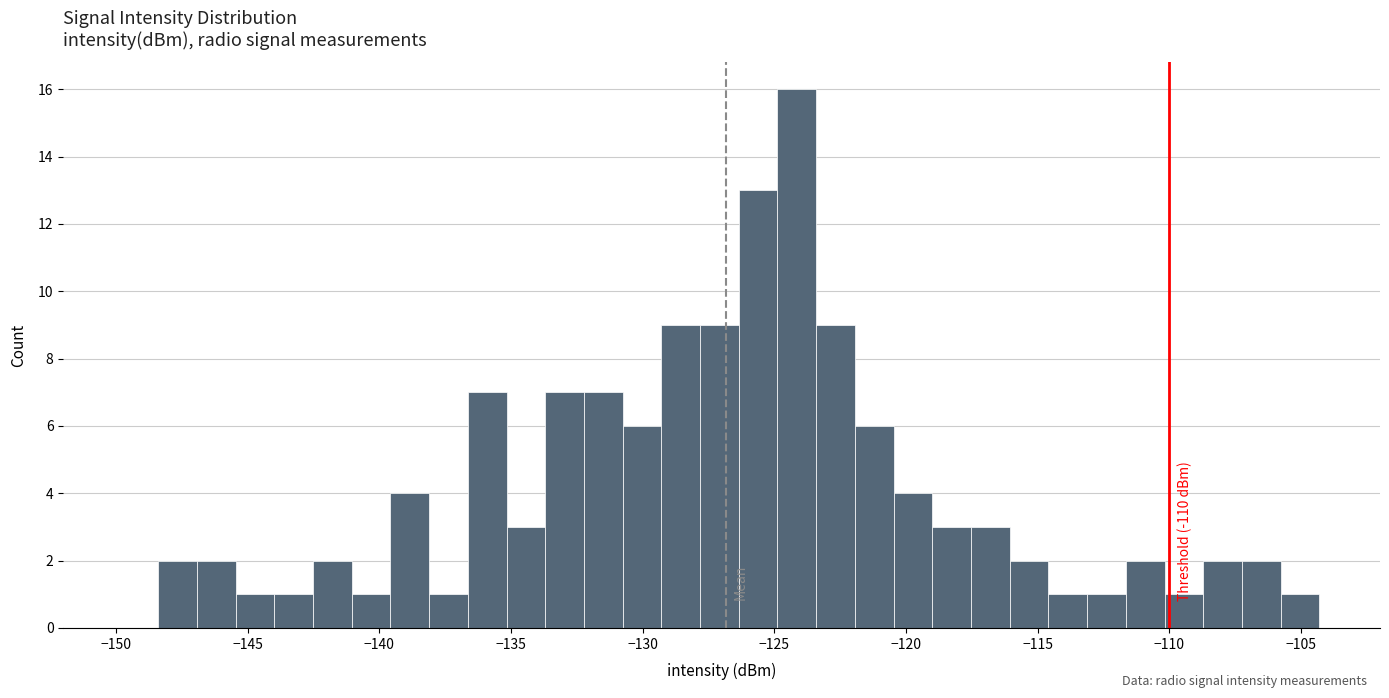

Read against the x-axis, roughly where is the centre of the tallest bar?

-124.0